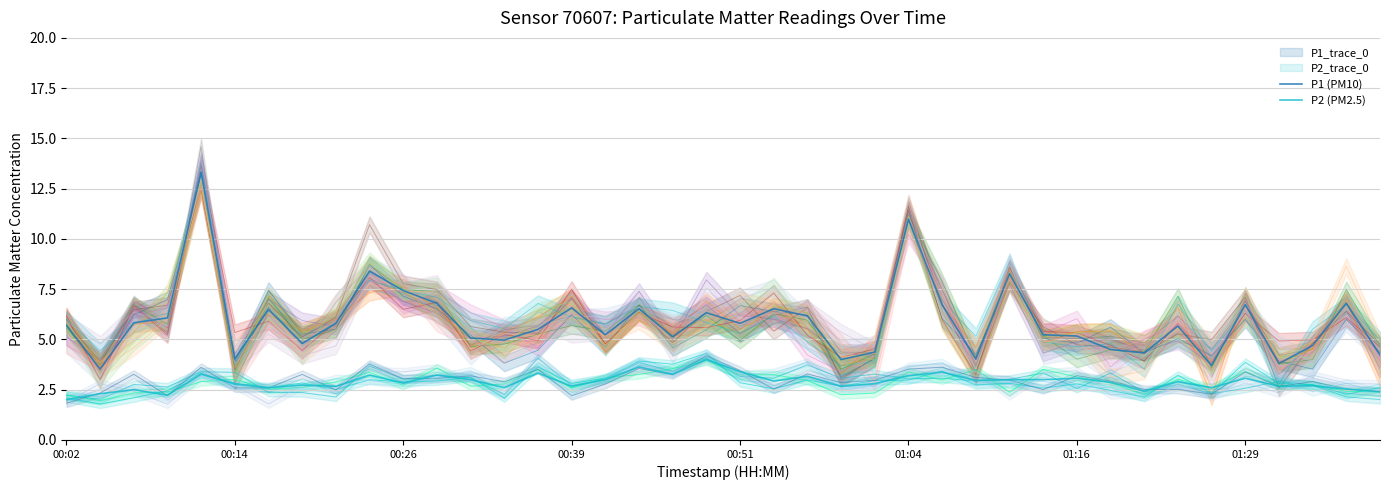

At 00:02, list the series in order from largest to smallest.

P1 (PM10), P2 (PM2.5)